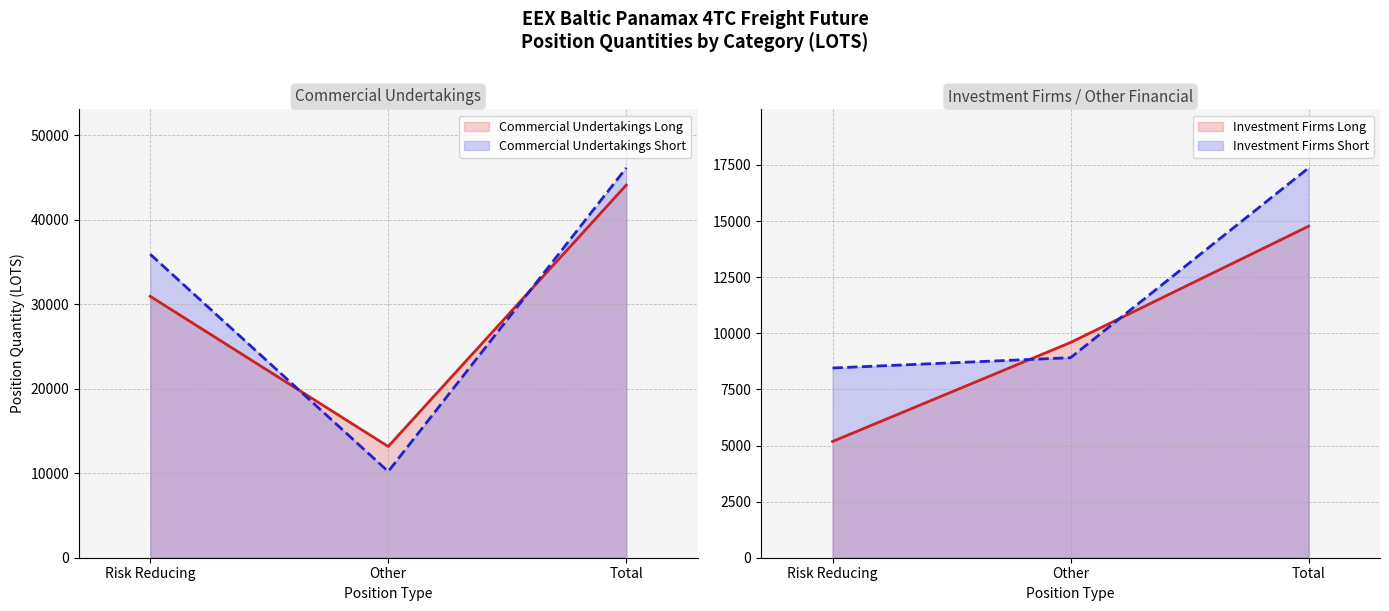

What is the value of the Investment Firms Short point at the 1st from the left?

8453.8